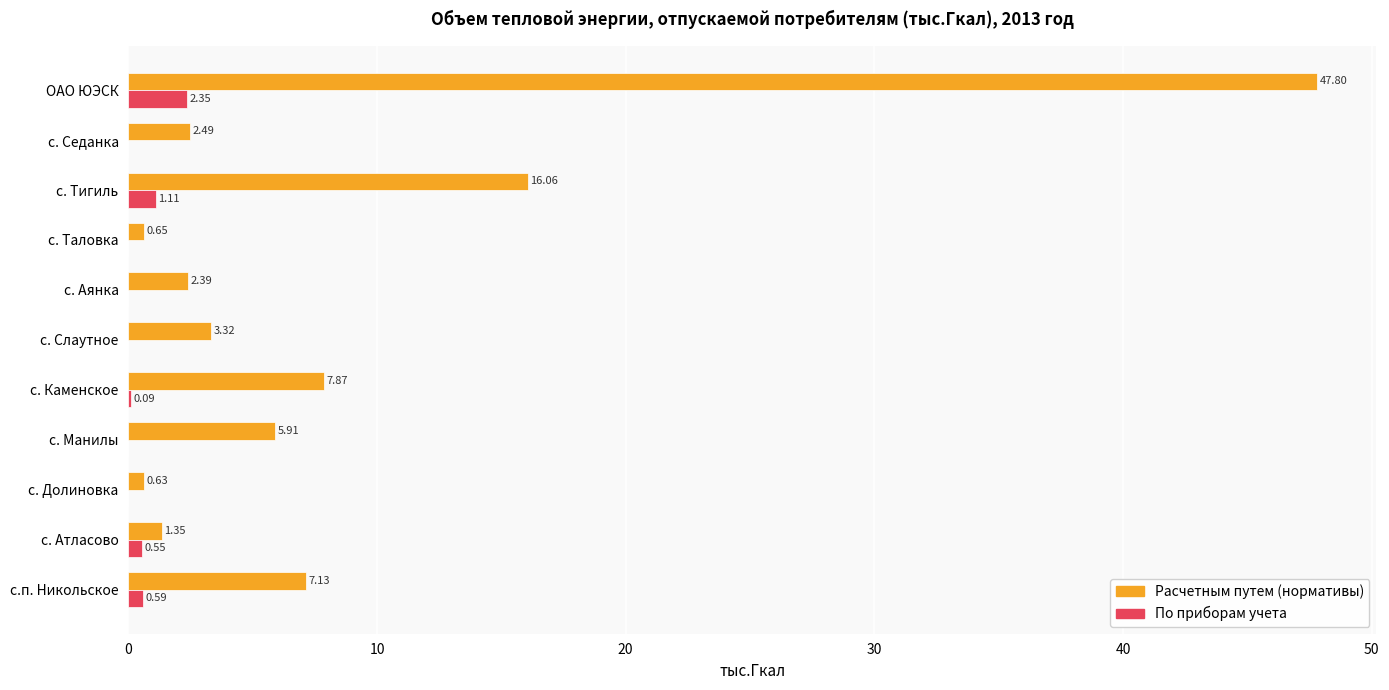

Which category has the highest value in the Расчетным путем (нормативы) series?

ОАО ЮЭСК